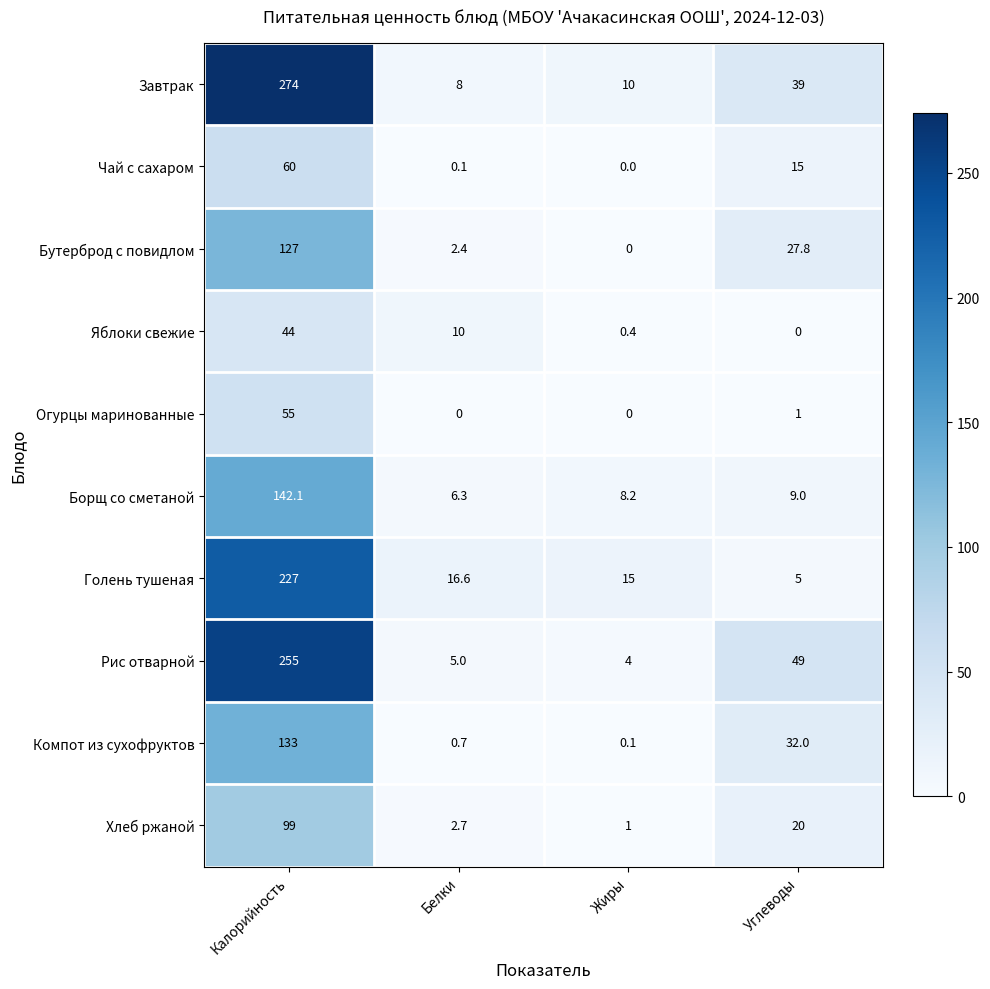

Rank the series at Белки from lowest to highest value.

Огурцы маринованные, Чай с сахаром, Компот из сухофруктов, Бутерброд с повидлом, Хлеб ржаной, Рис отварной, Борщ со сметаной, Завтрак, Яблоки свежие, Голень тушеная